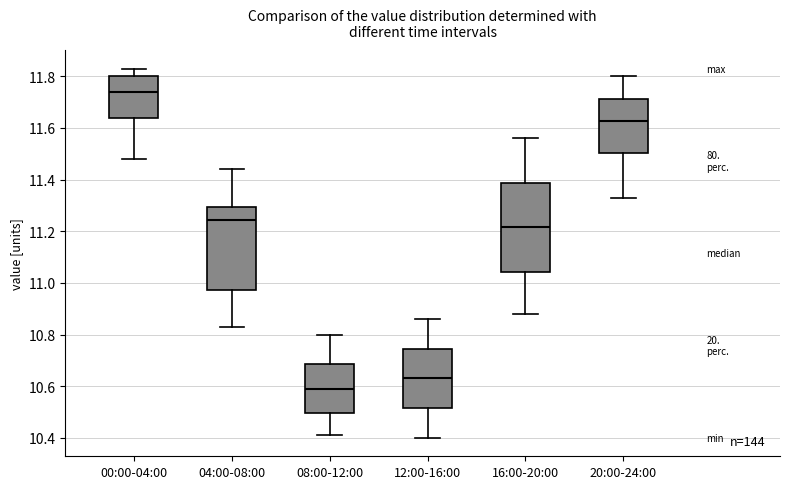

Reading left to right, transcribe this box plot: for each box, give where its median line is, the range the box spans, and where its two whiskers end, as read against the y-axis. The values are not printed on the chart, so give them approximately, as read against the axis.

00:00-04:00: median 11.74, box 11.64 to 11.80, whiskers 11.48 to 11.84
04:00-08:00: median 11.24, box 10.98 to 11.30, whiskers 10.84 to 11.44
08:00-12:00: median 10.60, box 10.50 to 10.68, whiskers 10.42 to 10.80
12:00-16:00: median 10.64, box 10.52 to 10.74, whiskers 10.40 to 10.86
16:00-20:00: median 11.22, box 11.04 to 11.38, whiskers 10.88 to 11.56
20:00-24:00: median 11.62, box 11.50 to 11.72, whiskers 11.34 to 11.80